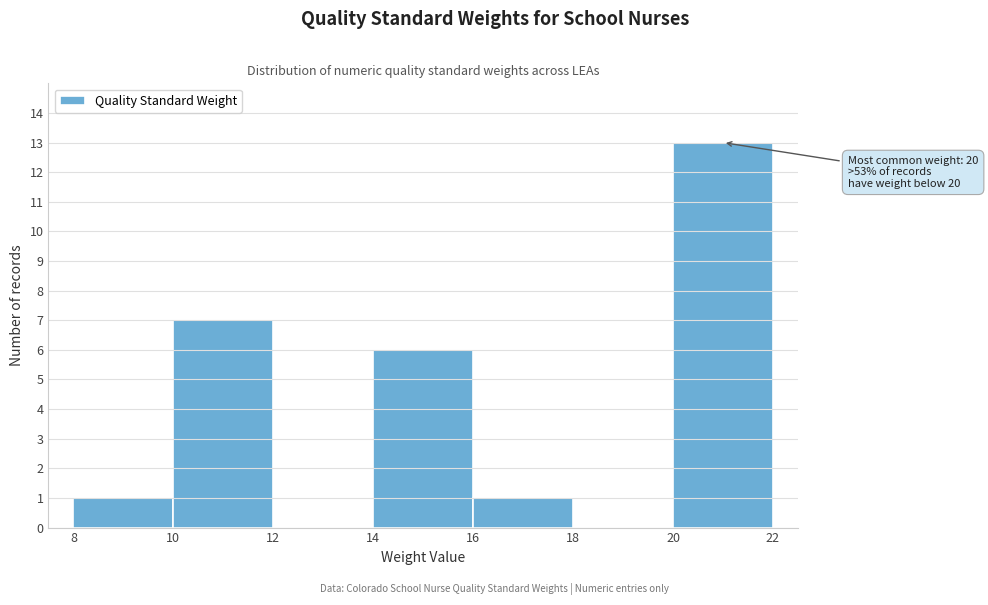

Which range on the x-axis has the tallest bar?

20 to 22